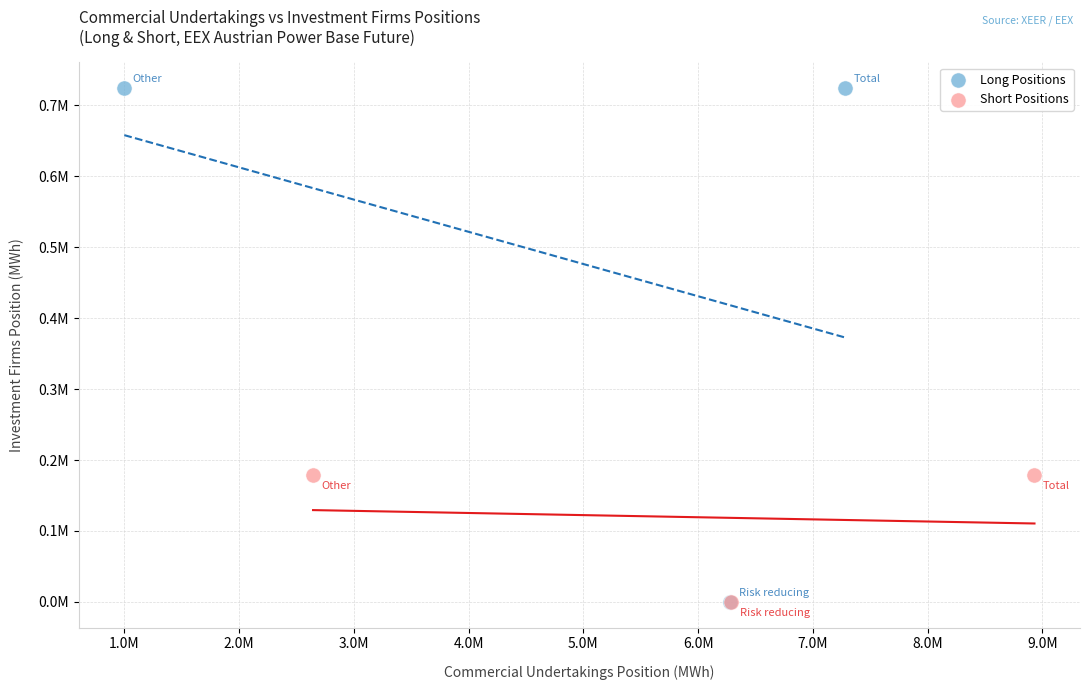

What are all the series names shown in the legend?

Long Positions, Short Positions